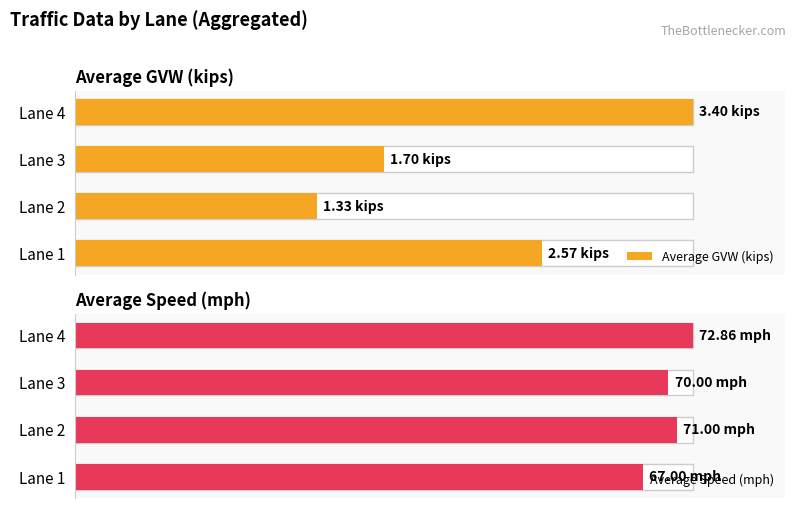

How many categories are shown in the chart?

4